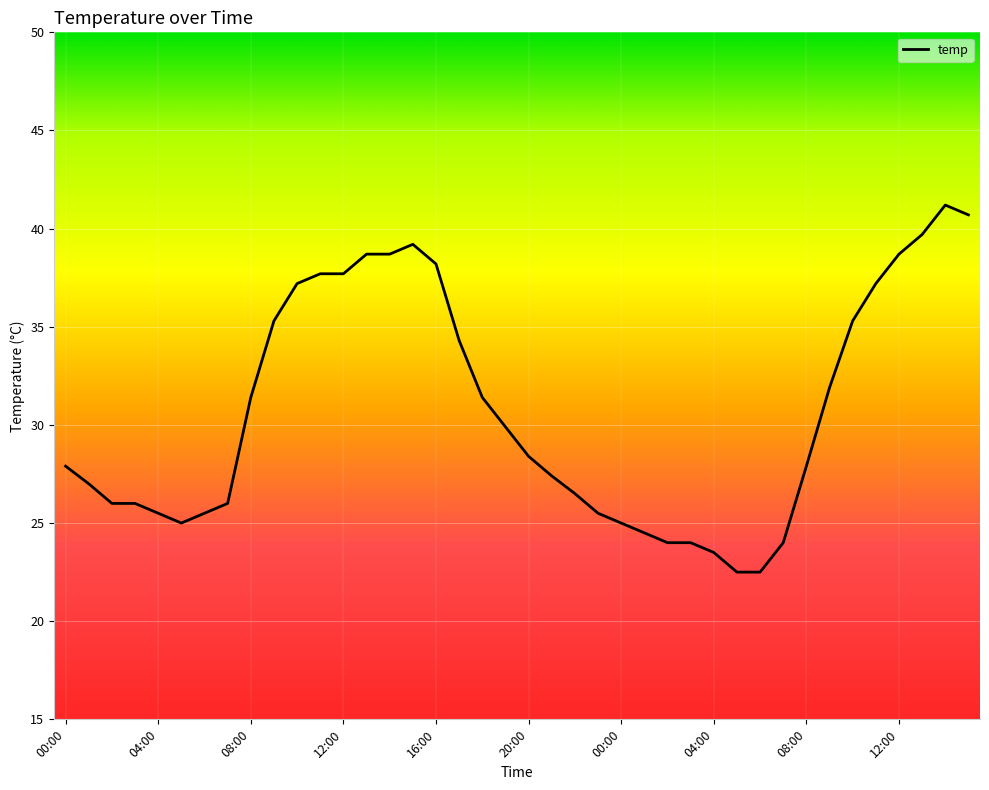

What is the difference between the maximum and minimum values?

18.7